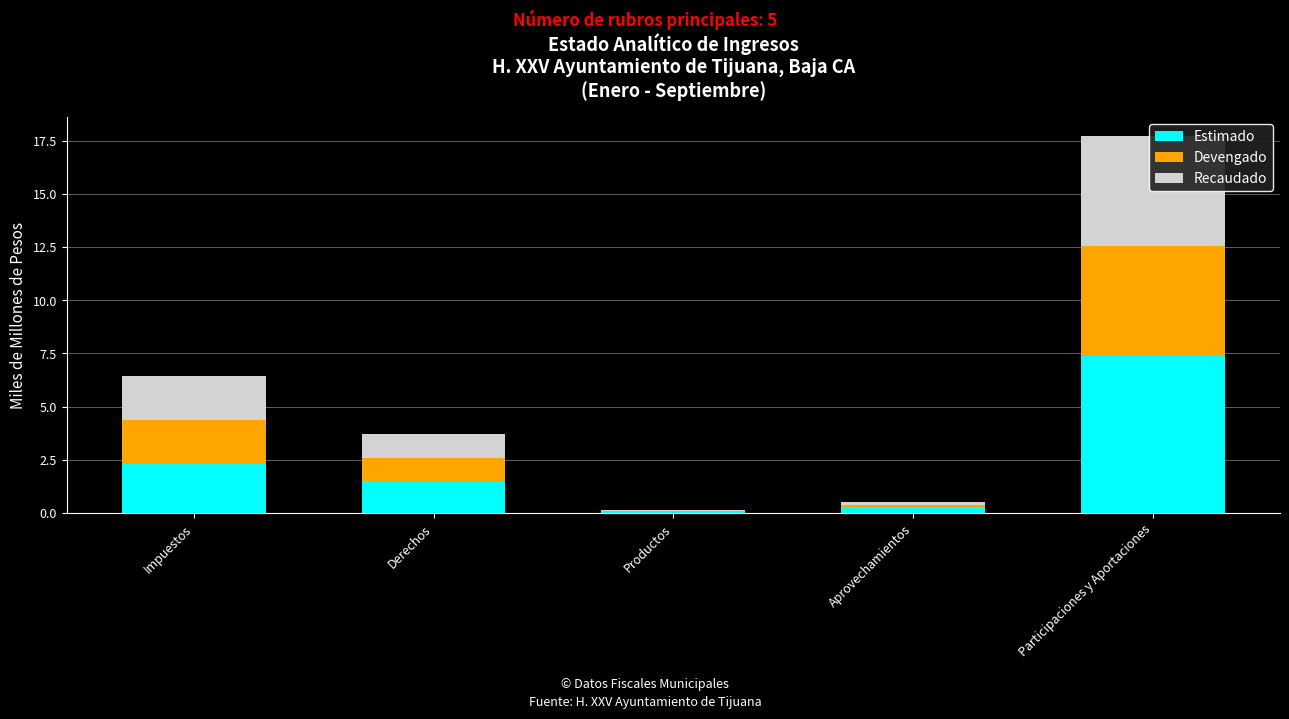

List the series in order of their peak value, highest first.

Estimado, Recaudado, Devengado